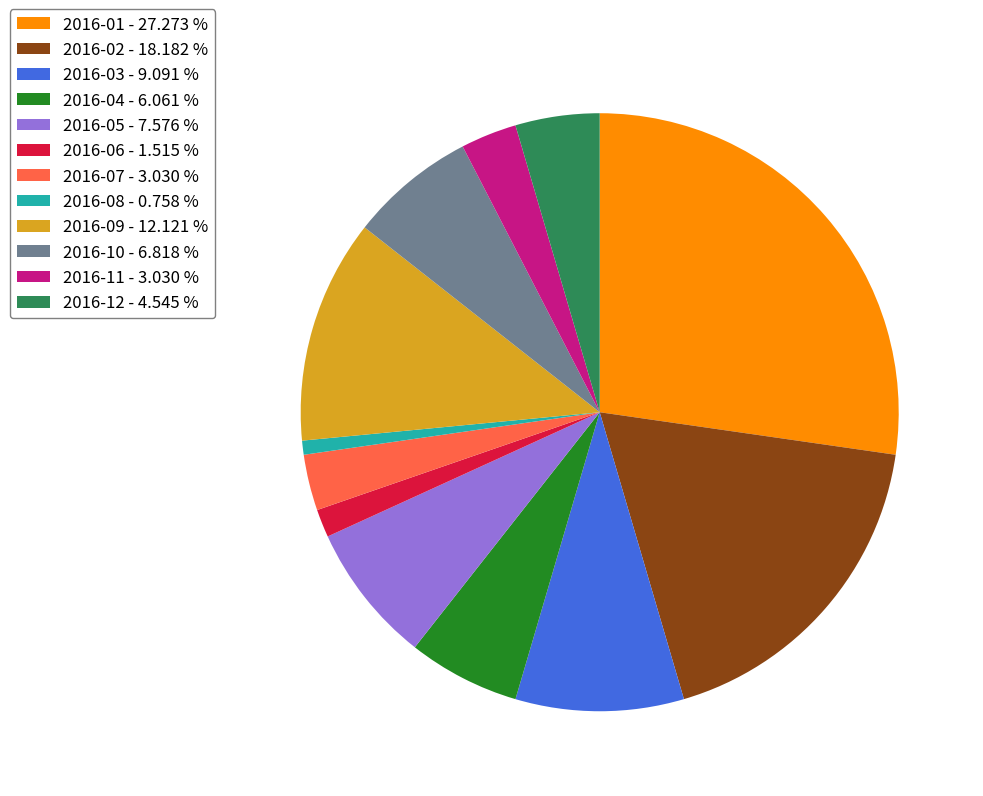

What is the ratio of the value at 2016-04 - 6.061 % to the value at 2016-08 - 0.758 %?

8.0